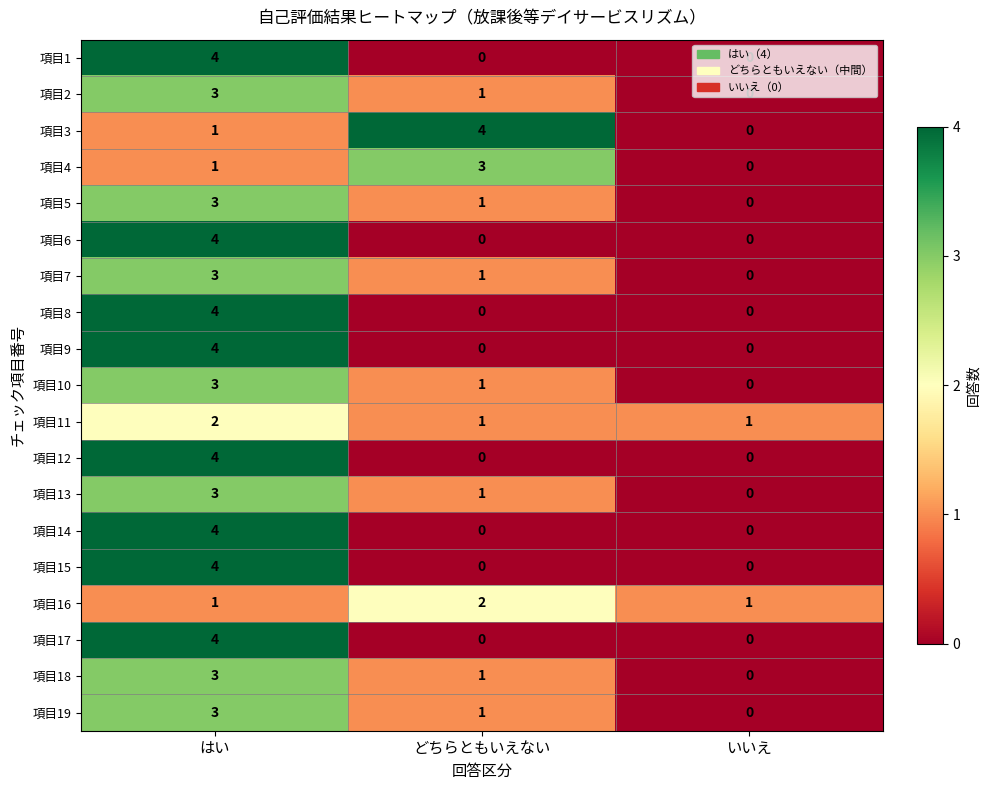

At which label does 項目13 reach its peak?

はい